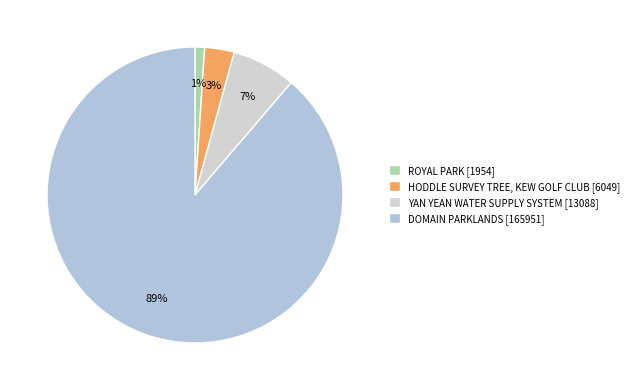

Is there a majority slice in this chart?

Yes